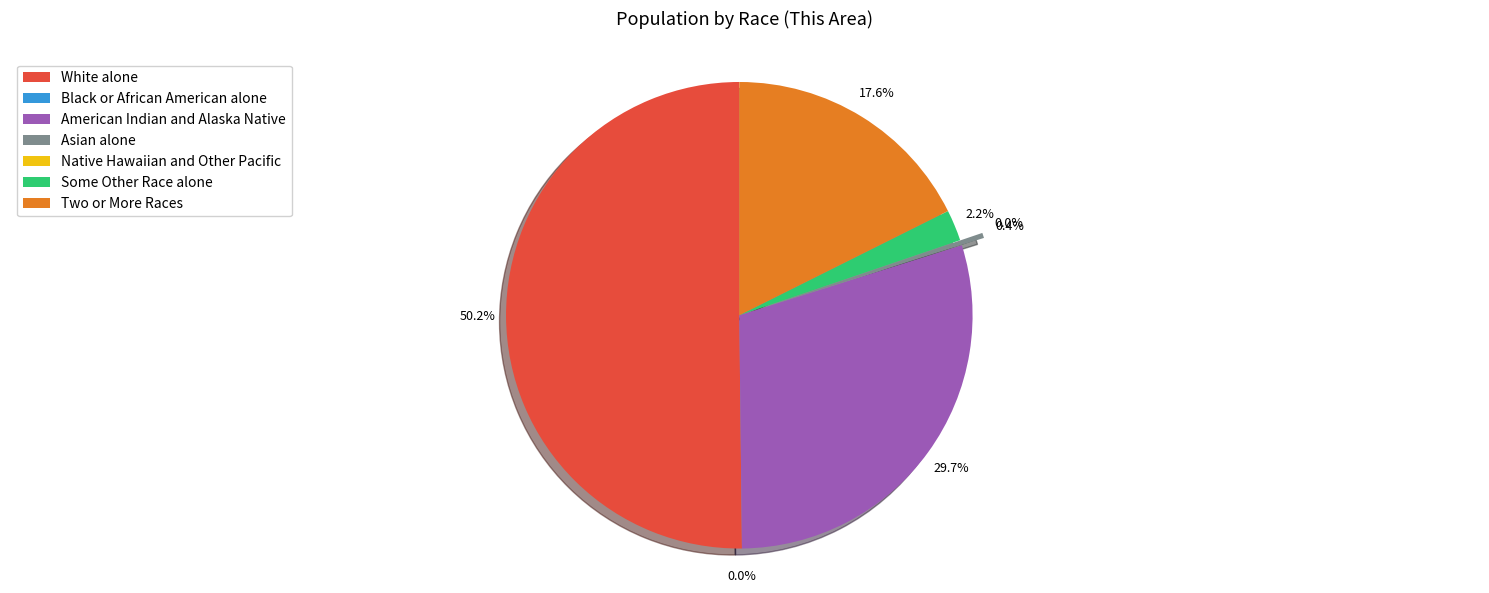

What percentage is the American Indian and Alaska Native slice, to the nearest percent?

30%